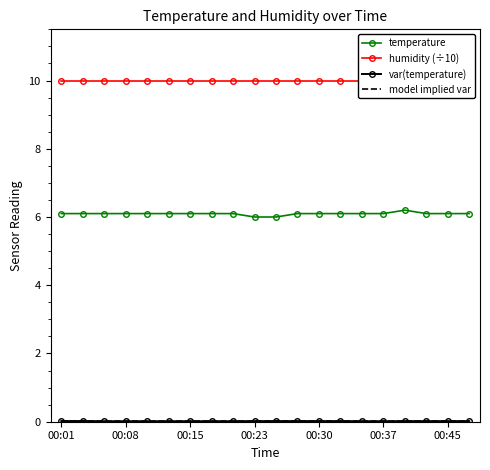

What is the minimum value for temperature?

6.0